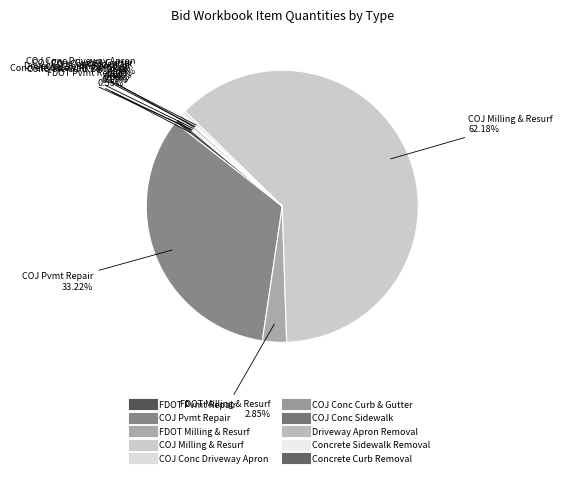

How many segments does this pie chart have?

10